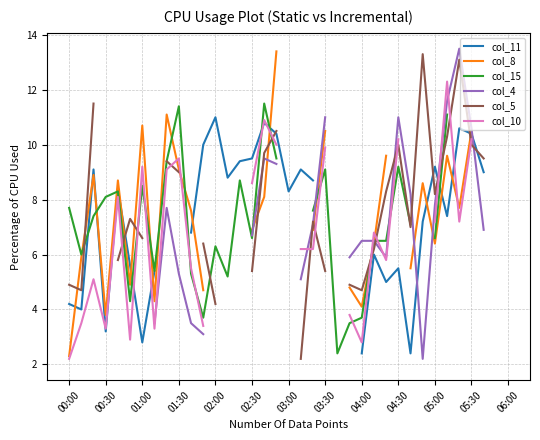

Does the chart display data point markers on the line(s)?

No